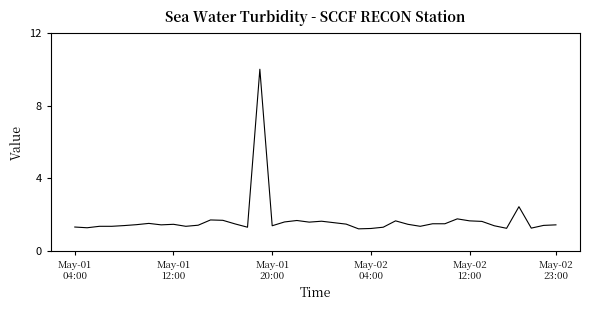

What is the greatest value displayed?

10.0